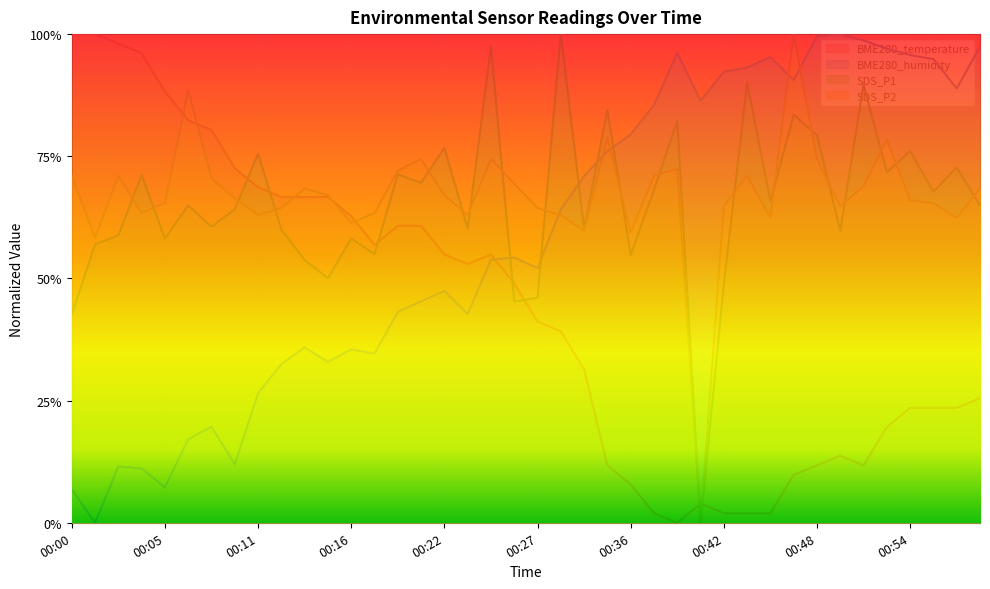

How many interior local peaks does the SDS_P2 series have?

10